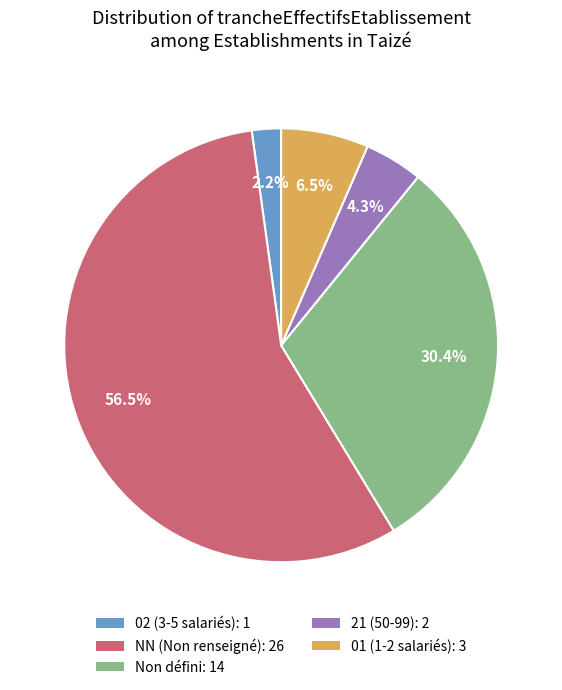

Does any single category account for the majority?

Yes